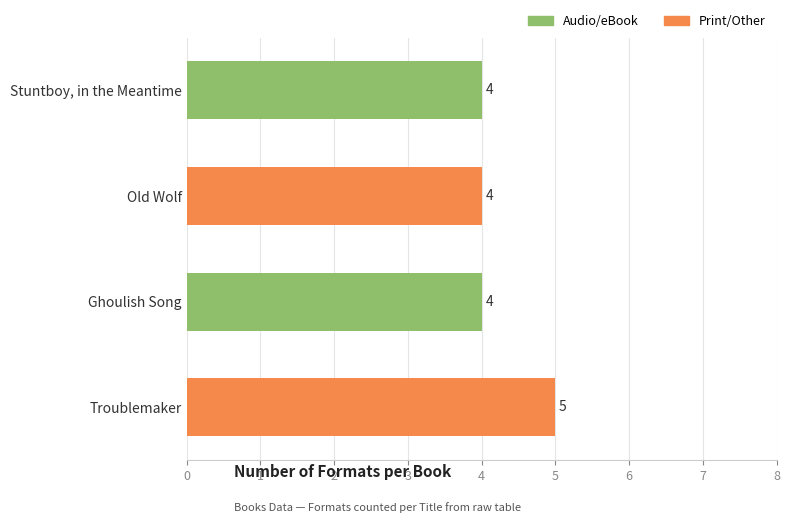

What is the smallest value displayed?

4